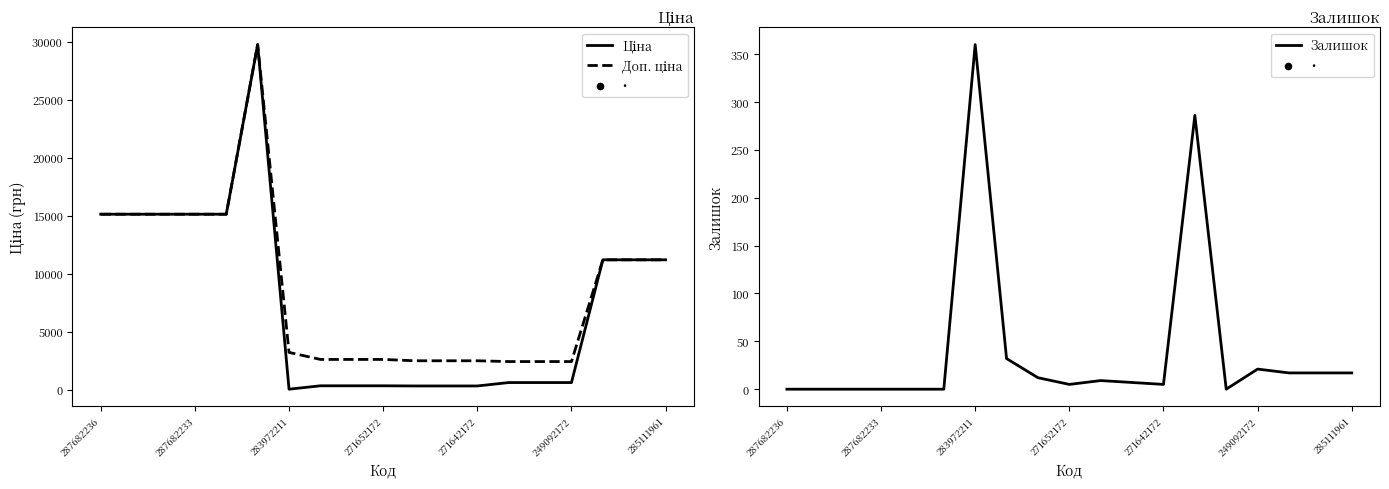

The Залишок series shows 6 at 249092172. True or false?

False